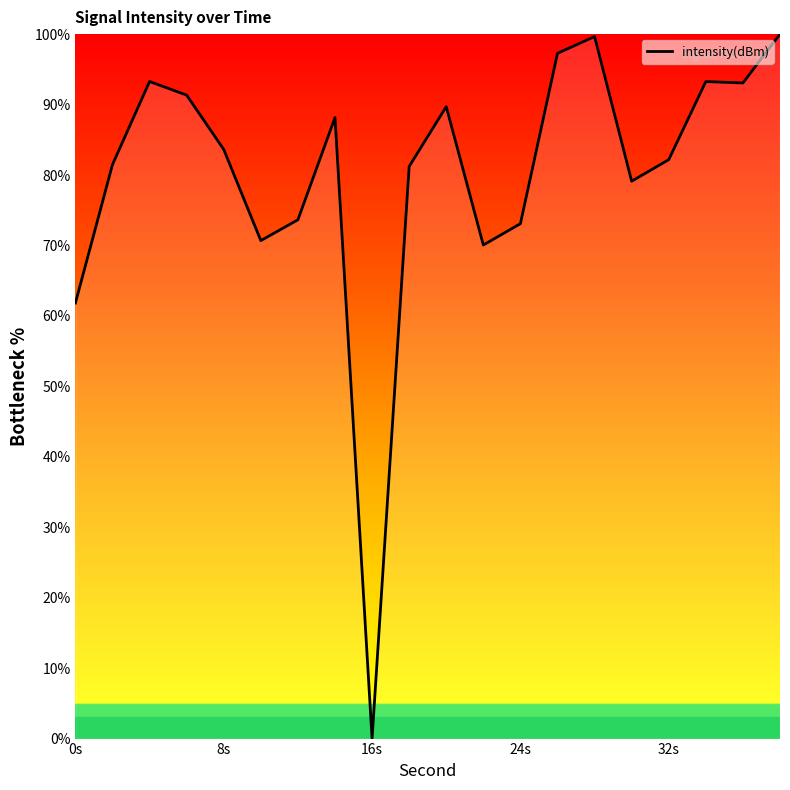

What is the greatest value displayed?

100.0